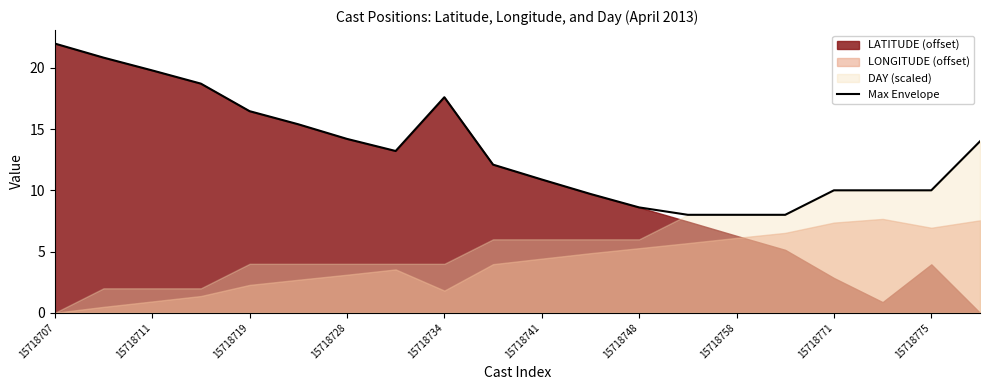

At which category does the chart reach its peak across all series?

15718707